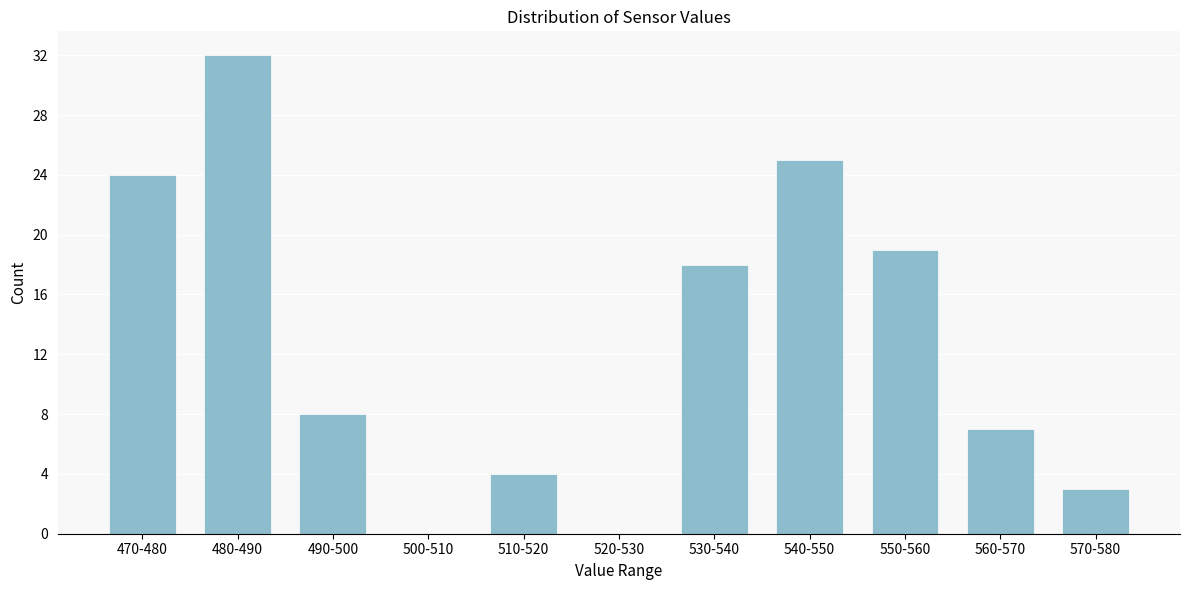

Reading right to left, list all the values displayed in this chart.

570-580=3	560-570=7	550-560=19	540-550=25	530-540=18	520-530=0	510-520=4	500-510=0	490-500=8	480-490=32	470-480=24